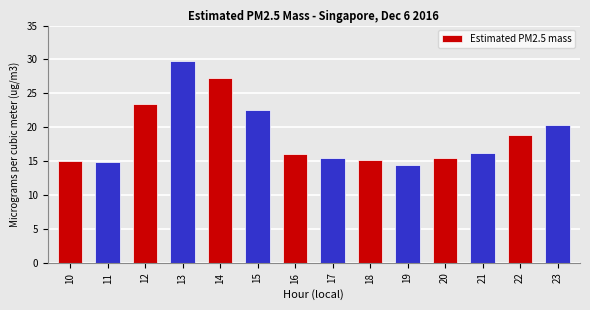

Which category has the highest value across all series?

13